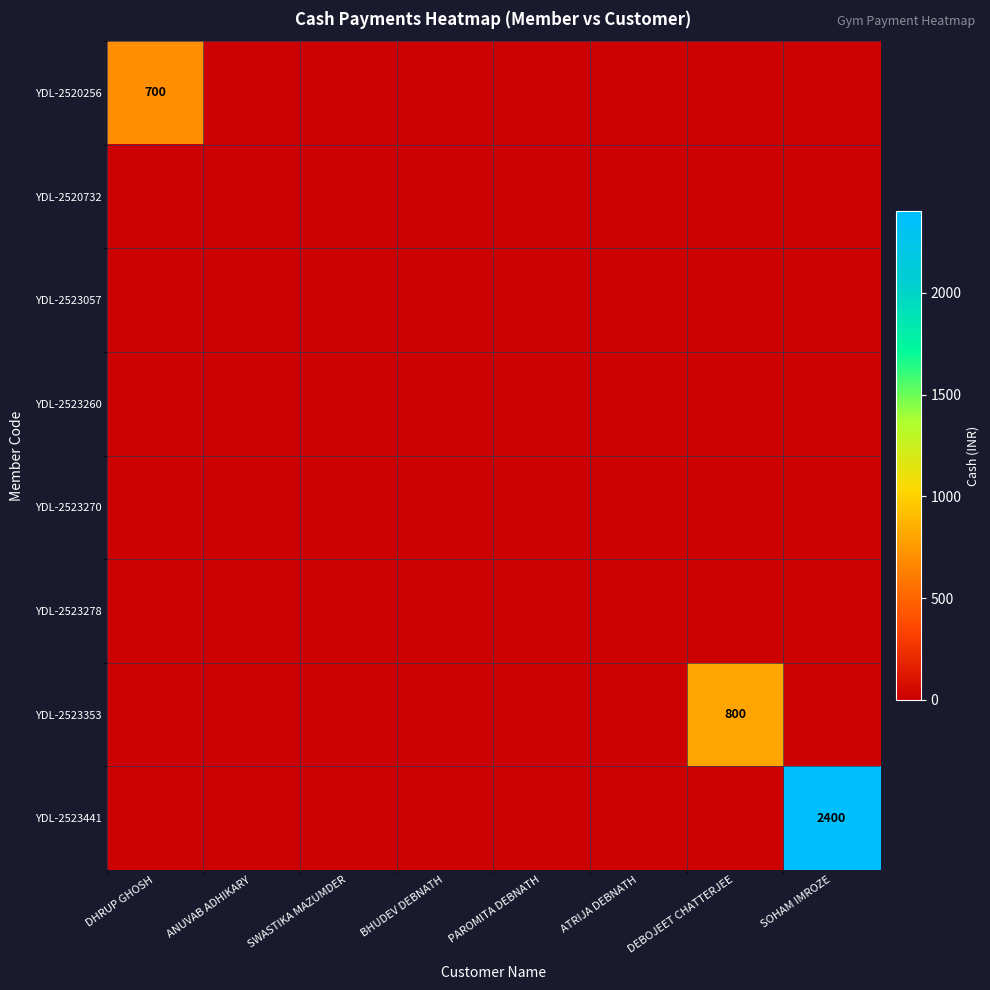

True or false: YDL-2523278 has a value of 0 at SOHAM IMROZE.

True